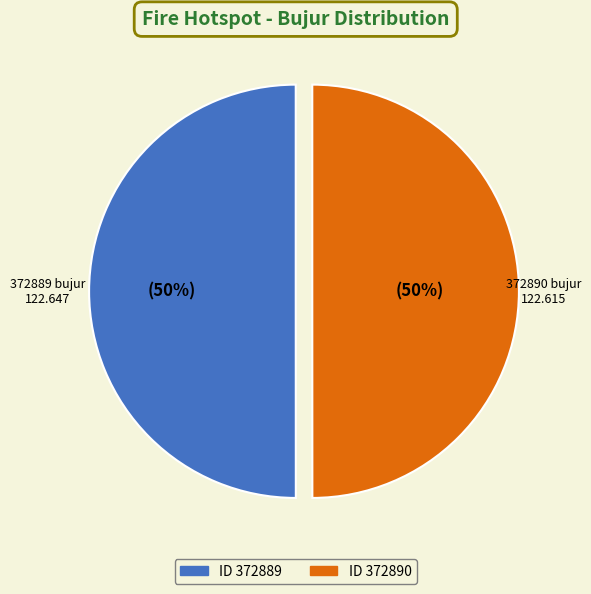

The ID 372889 slice represents 50% of the pie. True or false?

True